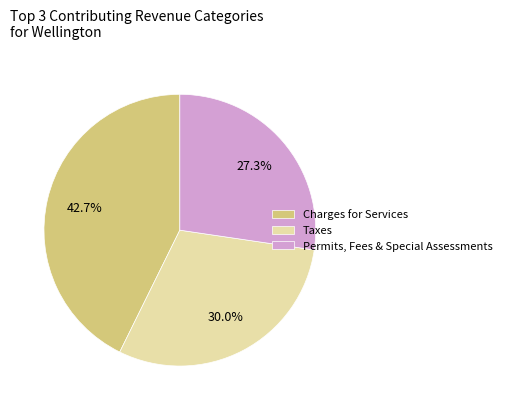

What is the total percentage of Taxes and Charges for Services?

72.7%